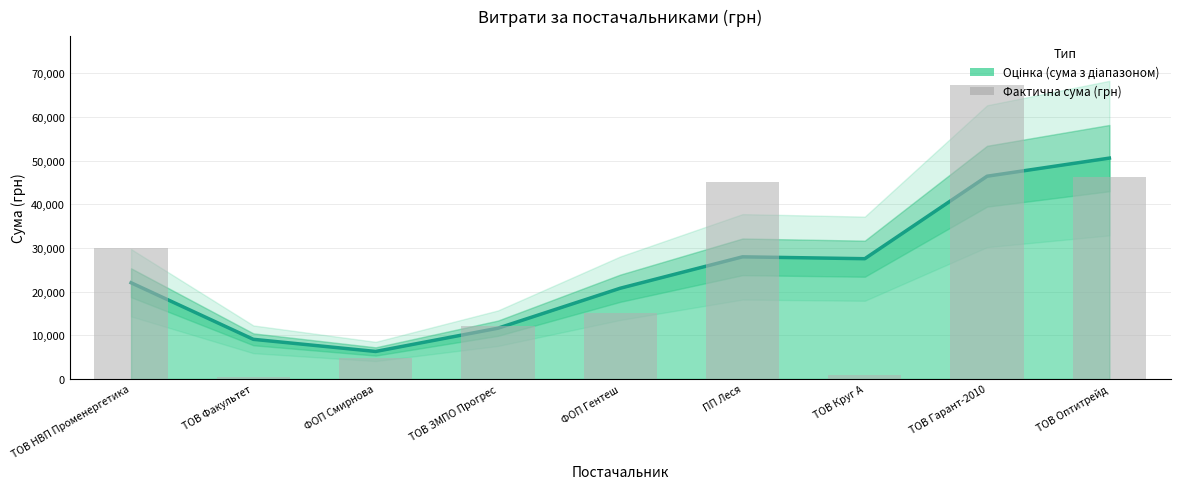

What is the change in value from ФОП Смирнова to ТОВ Круг А?

-3920.4